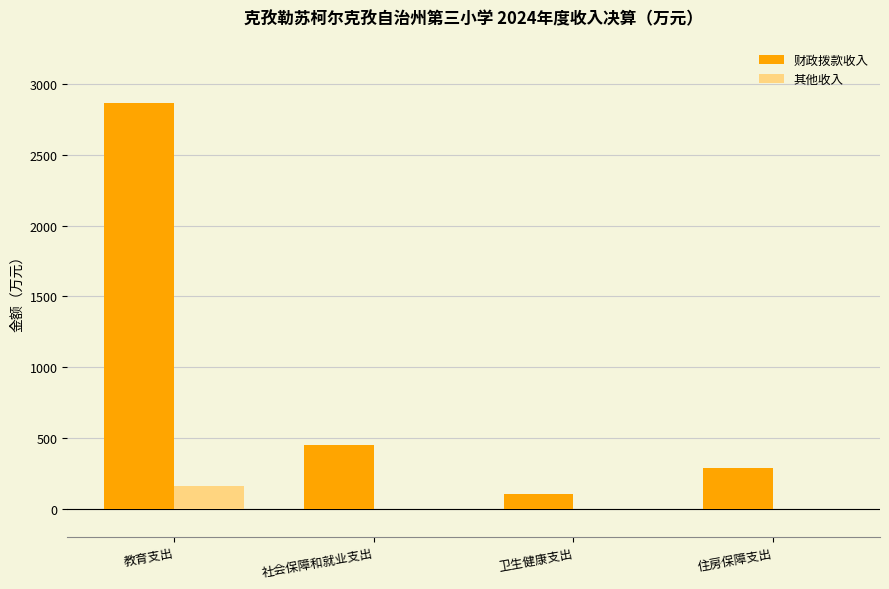

The value of 财政拨款收入 at 卫生健康支出 is 101.8. True or false?

True